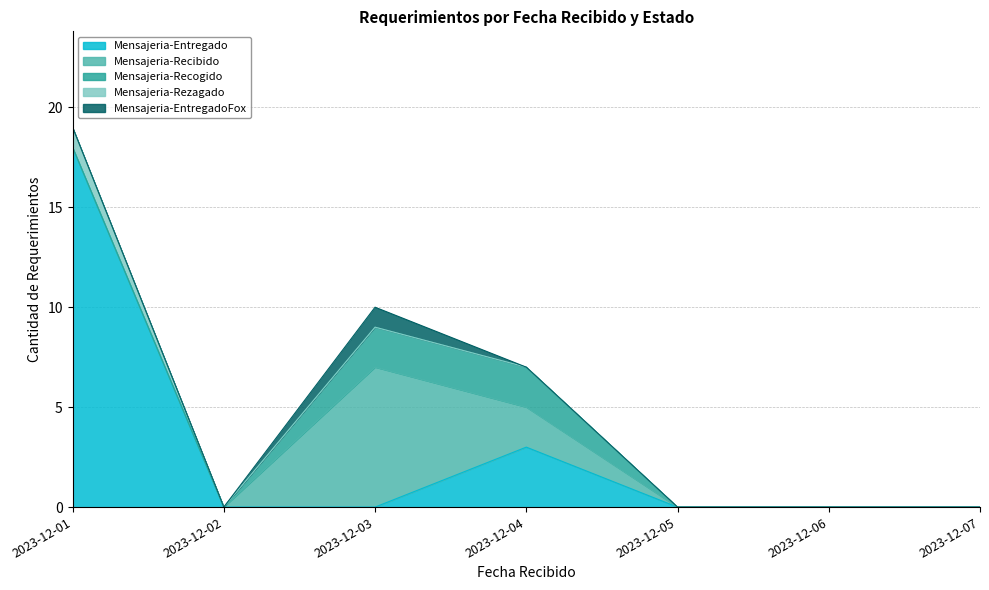

At 2023-12-03, list the series in order from largest to smallest.

Mensajeria-Recibido, Mensajeria-Recogido, Mensajeria-EntregadoFox, Mensajeria-Entregado, Mensajeria-Rezagado